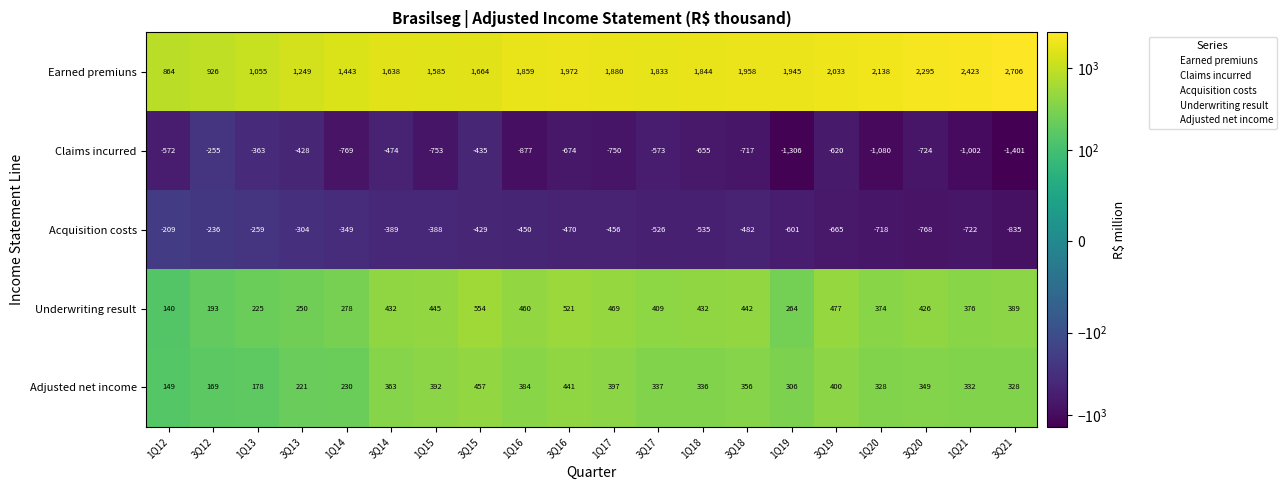

Between 3Q16 and 3Q21, which series saw the biggest shift?

Earned premiuns